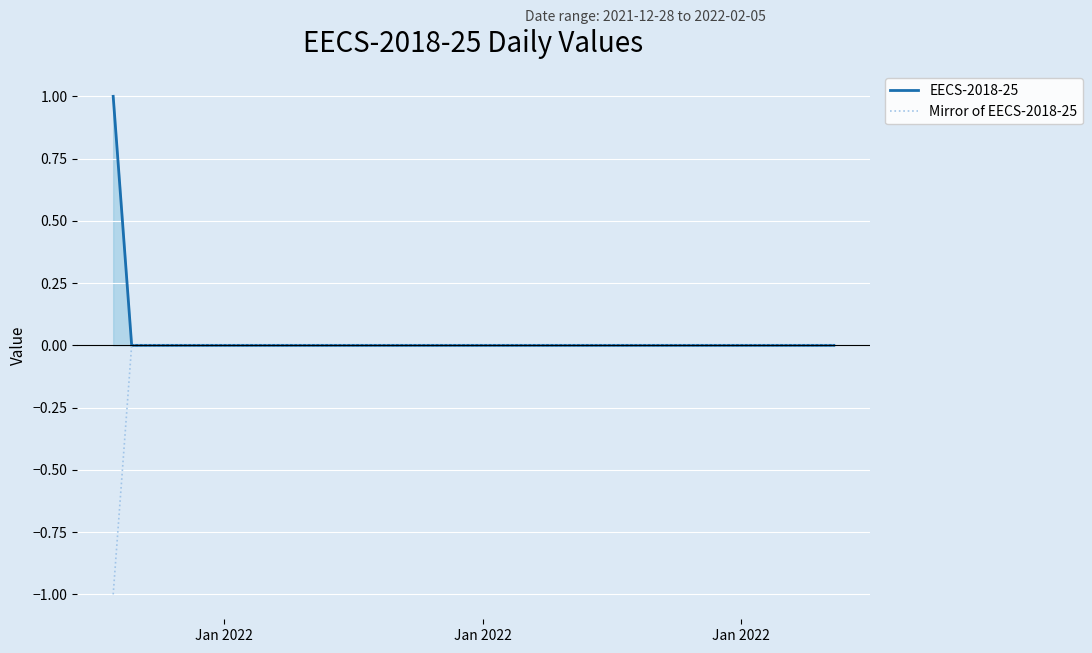

How many lines are shown in the chart?

2